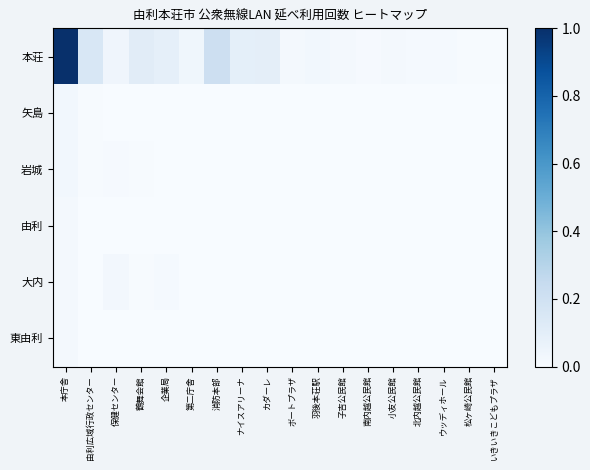

Reading left to right, transcribe all the data shown in this chart.

本荘: 本庁舎=1.0	由利広域行政センター=0.2	保健センター=0.0	鶴舞会館=0.1	企業局=0.1	第二庁舎=0.0	消防本部=0.2	ナイスアリーナ=0.1	カダーレ=0.1	ボートプラザ=0.0	羽後本荘駅=0.0	子吉公民館=0.0	南内越公民館=0.0	小友公民館=0.0	北内越公民館=0.0	ウッディホール=0.0	松ヶ崎公民館=0.0	いきいきこどもプラザ=0.0
矢島: 本庁舎=0.0	由利広域行政センター=0.0	保健センター=0.0	鶴舞会館=0.0	企業局=0.0	第二庁舎=0.0	消防本部=0.0	ナイスアリーナ=0.0	カダーレ=0.0	ボートプラザ=0.0	羽後本荘駅=0.0	子吉公民館=0.0	南内越公民館=0.0	小友公民館=0.0	北内越公民館=0.0	ウッディホール=0.0	松ヶ崎公民館=0.0	いきいきこどもプラザ=0.0
岩城: 本庁舎=0.0	由利広域行政センター=0.0	保健センター=0.0	鶴舞会館=0.0	企業局=0.0	第二庁舎=0.0	消防本部=0.0	ナイスアリーナ=0.0	カダーレ=0.0	ボートプラザ=0.0	羽後本荘駅=0.0	子吉公民館=0.0	南内越公民館=0.0	小友公民館=0.0	北内越公民館=0.0	ウッディホール=0.0	松ヶ崎公民館=0.0	いきいきこどもプラザ=0.0
由利: 本庁舎=0.0	由利広域行政センター=0.0	保健センター=0.0	鶴舞会館=0.0	企業局=0.0	第二庁舎=0.0	消防本部=0.0	ナイスアリーナ=0.0	カダーレ=0.0	ボートプラザ=0.0	羽後本荘駅=0.0	子吉公民館=0.0	南内越公民館=0.0	小友公民館=0.0	北内越公民館=0.0	ウッディホール=0.0	松ヶ崎公民館=0.0	いきいきこどもプラザ=0.0
大内: 本庁舎=0.0	由利広域行政センター=0.0	保健センター=0.0	鶴舞会館=0.0	企業局=0.0	第二庁舎=0.0	消防本部=0.0	ナイスアリーナ=0.0	カダーレ=0.0	ボートプラザ=0.0	羽後本荘駅=0.0	子吉公民館=0.0	南内越公民館=0.0	小友公民館=0.0	北内越公民館=0.0	ウッディホール=0.0	松ヶ崎公民館=0.0	いきいきこどもプラザ=0.0
東由利: 本庁舎=0.0	由利広域行政センター=0.0	保健センター=0.0	鶴舞会館=0.0	企業局=0.0	第二庁舎=0.0	消防本部=0.0	ナイスアリーナ=0.0	カダーレ=0.0	ボートプラザ=0.0	羽後本荘駅=0.0	子吉公民館=0.0	南内越公民館=0.0	小友公民館=0.0	北内越公民館=0.0	ウッディホール=0.0	松ヶ崎公民館=0.0	いきいきこどもプラザ=0.0